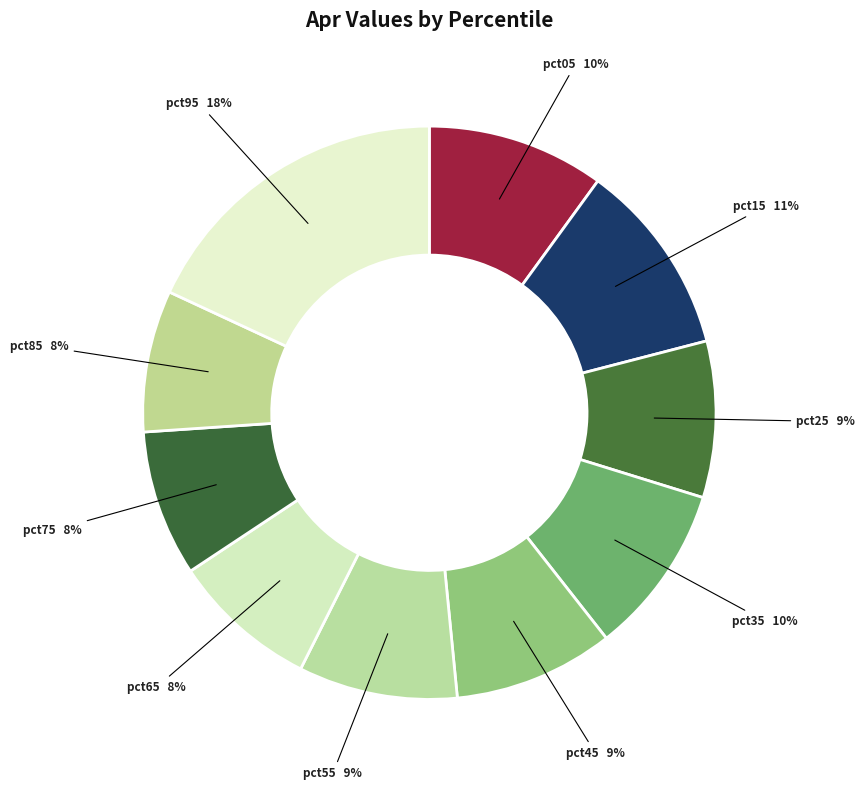

Count the number of slices in the pie.

10